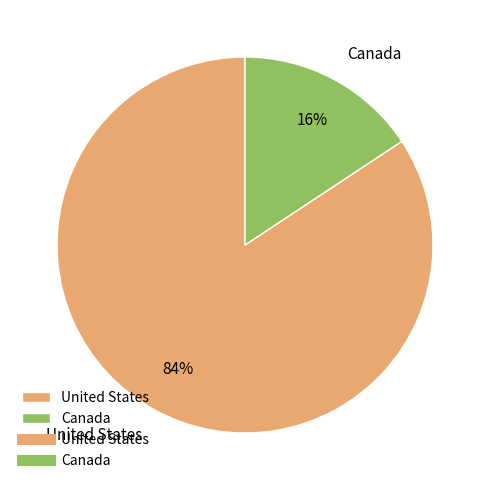

Between United States and Canada, which is larger?

United States